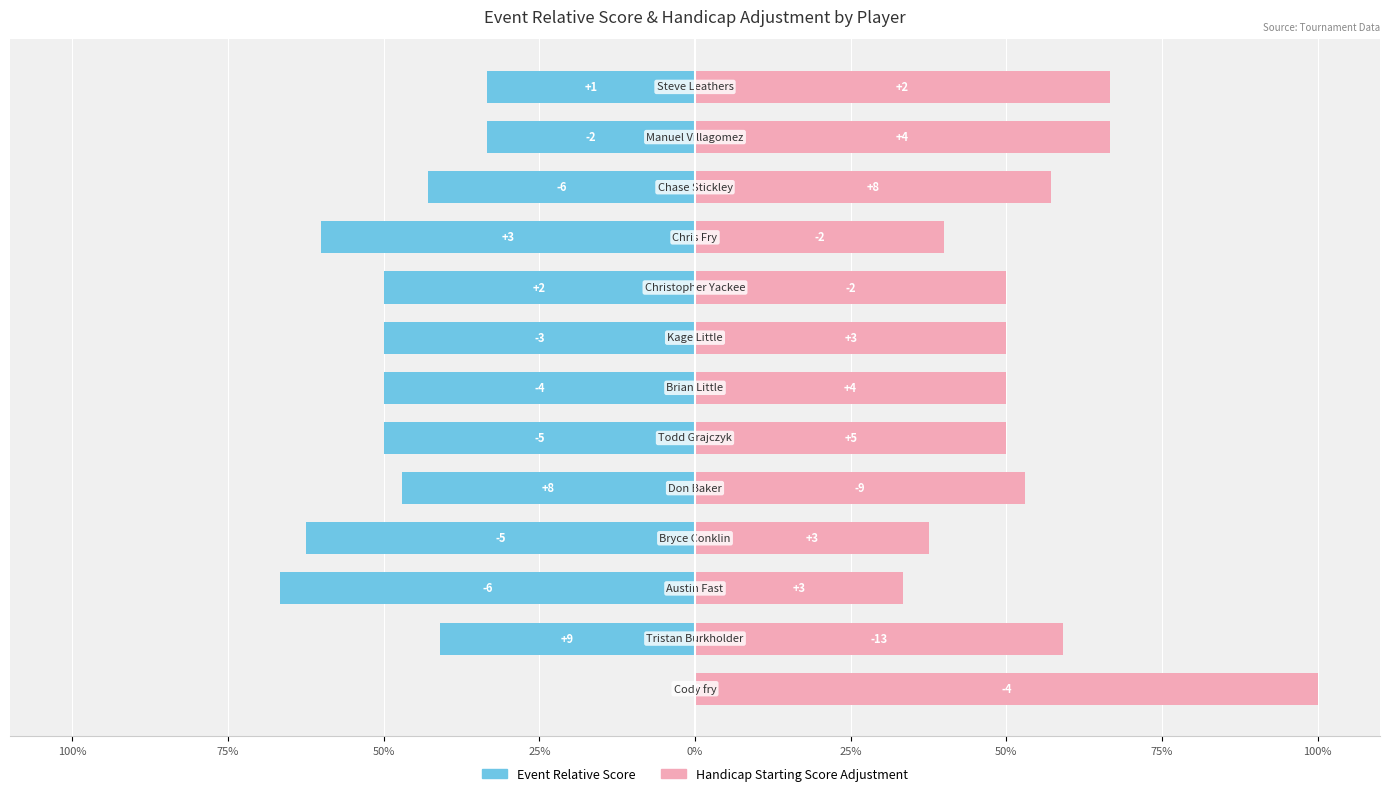

How many values in Event Relative Score are below zero?

12